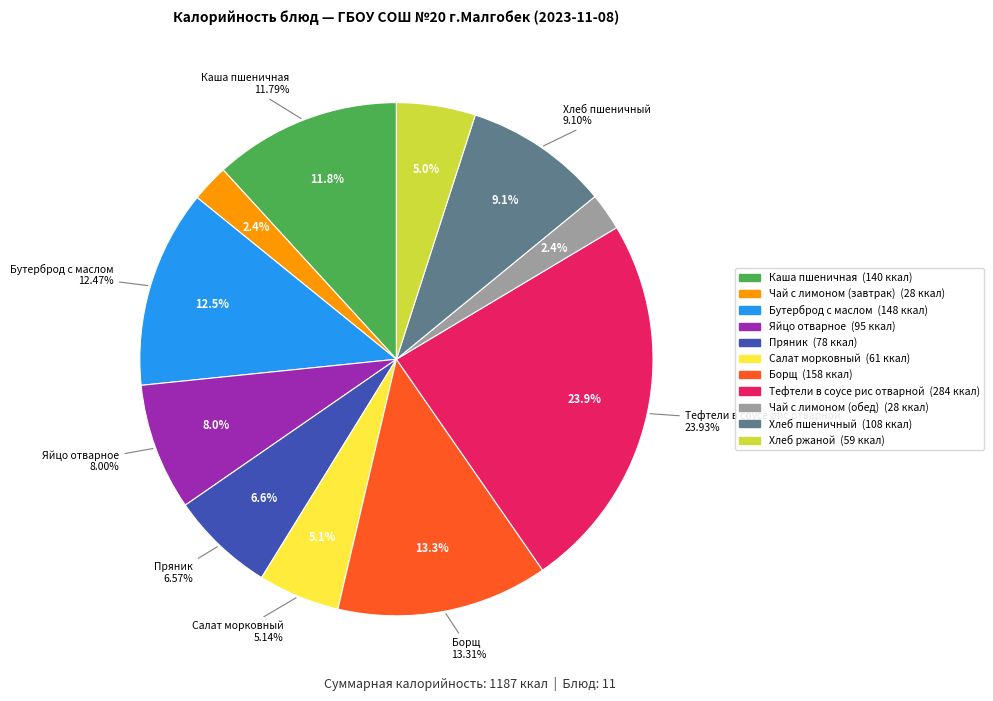

Which slice is the smallest?

Чай с лимоном (завтрак)